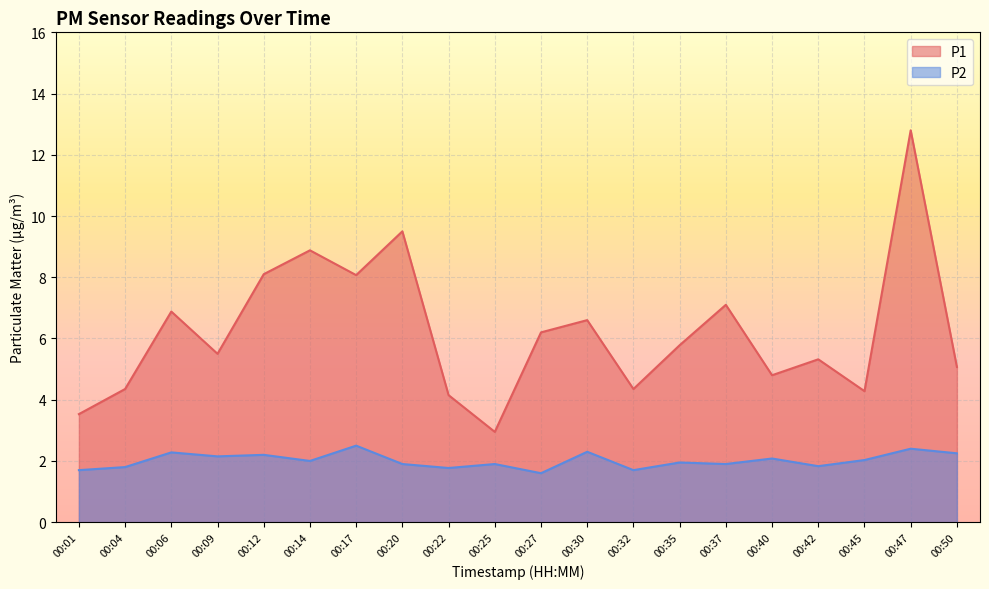

Does the chart display data point markers on the line(s)?

No